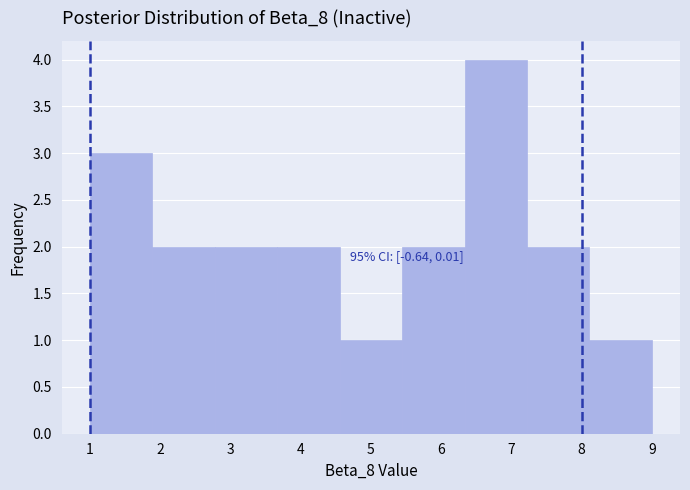

Over which range of the x-axis is the bar tallest?

6.3 to 7.2